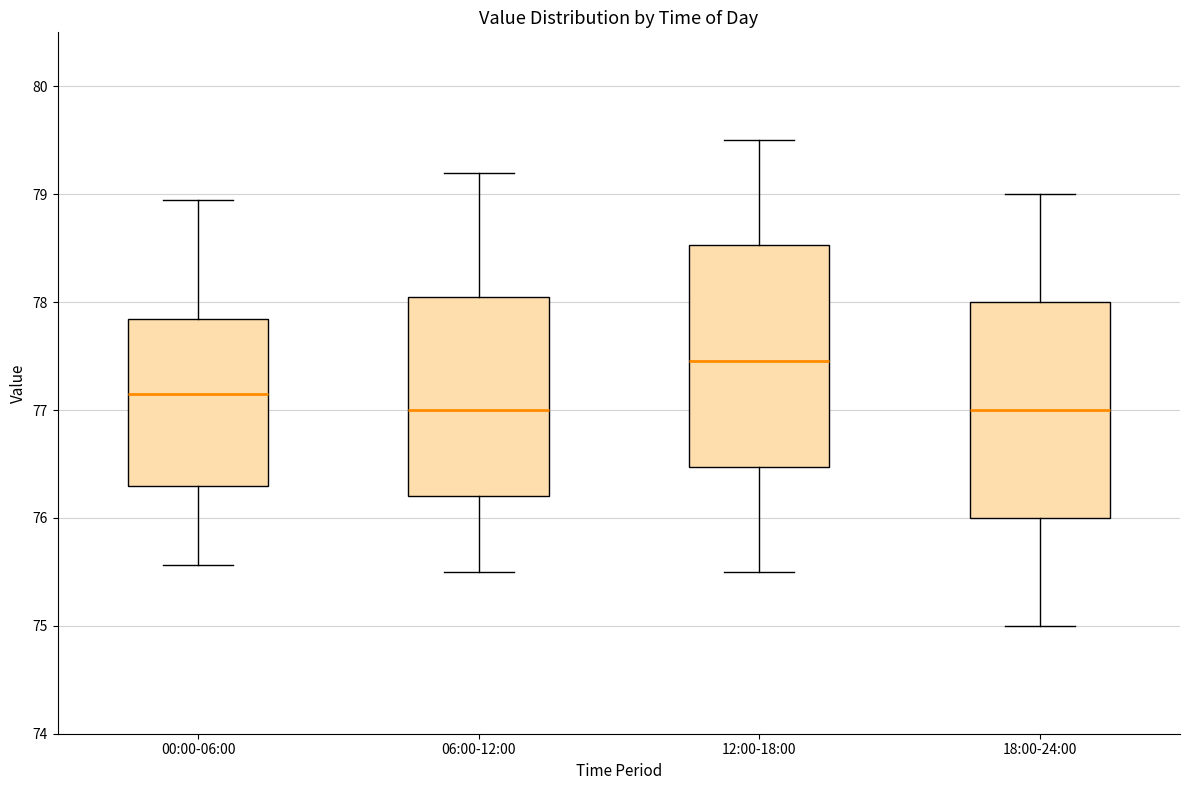

Which box has the highest median line?

12:00-18:00